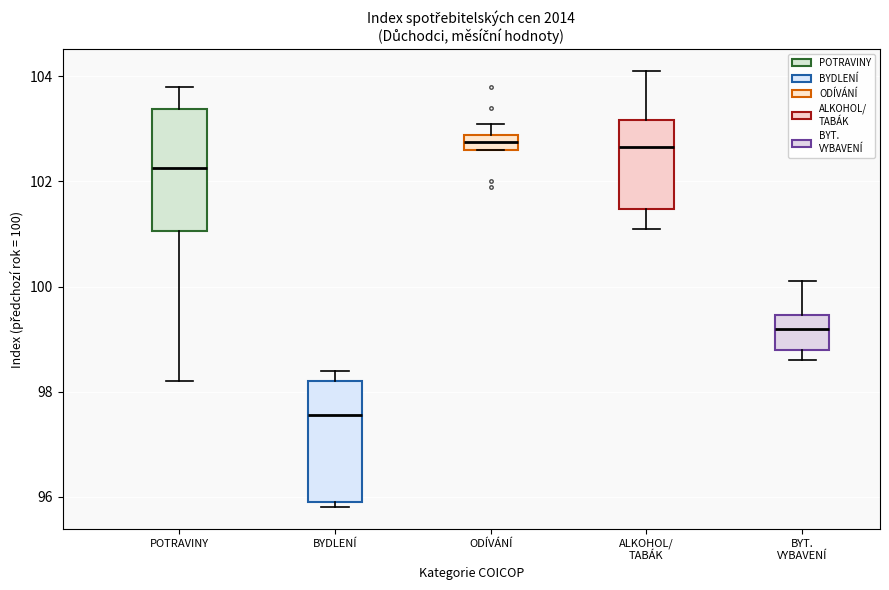

Where does the lower whisker of the box for ALKOHOL/ TABÁK end on the y-axis? The values are not printed on the chart, so give them approximately, as read against the axis.

101.2